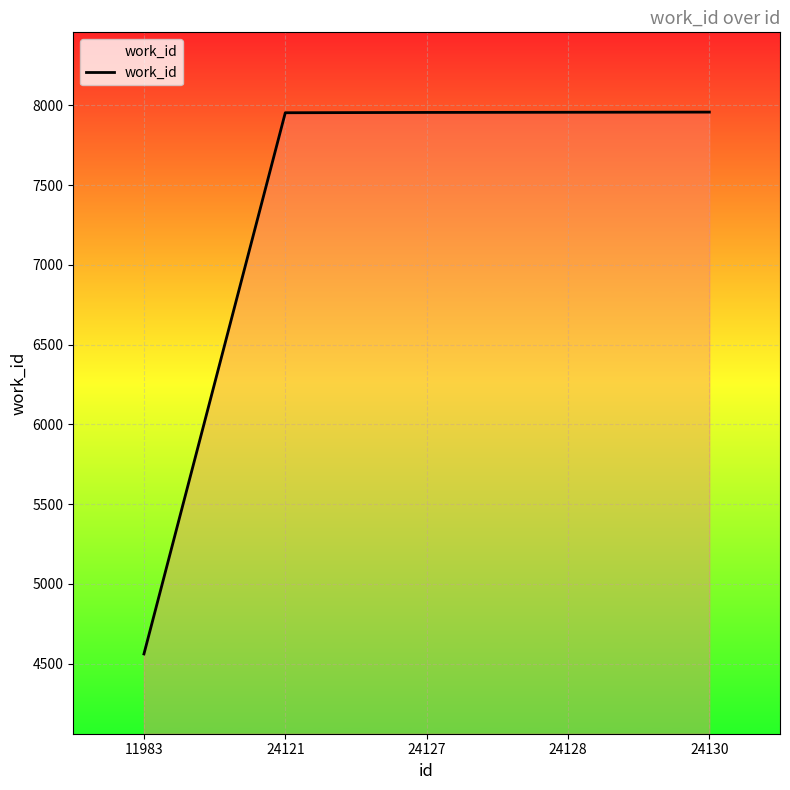

Where is the data nearest to the value 6259?

24121